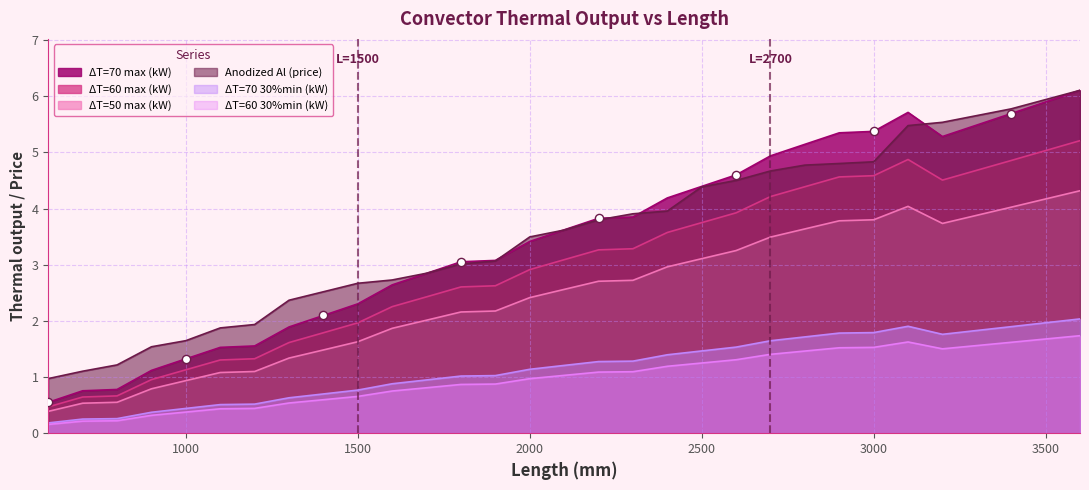

At how many categories does at least one series exceed 3?

19